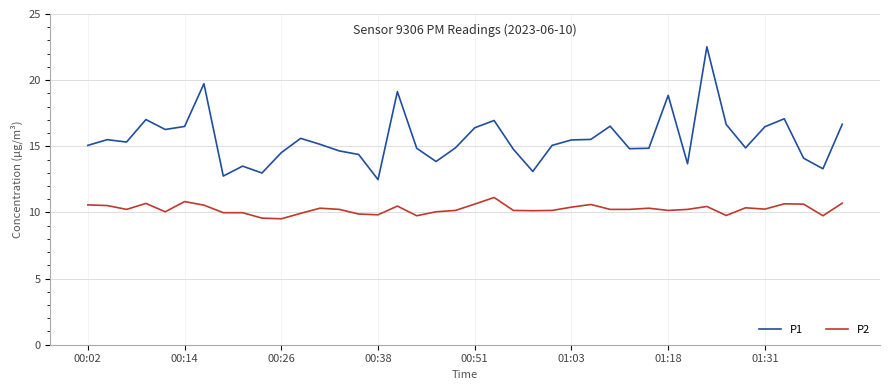

What is the greatest value displayed?

22.5